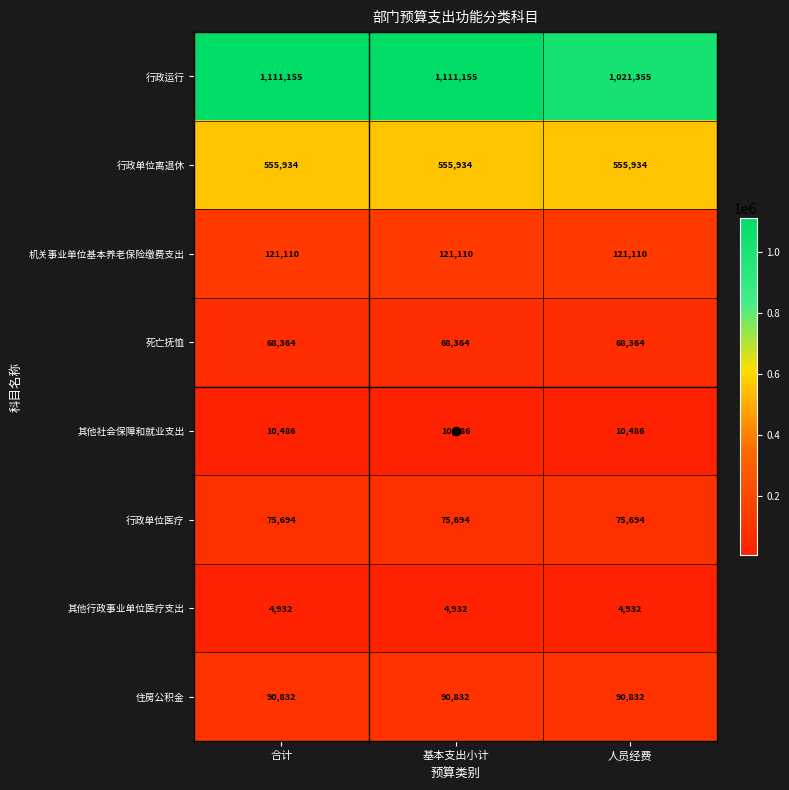

What is the difference between the highest and lowest values at 基本支出小计?

1106223